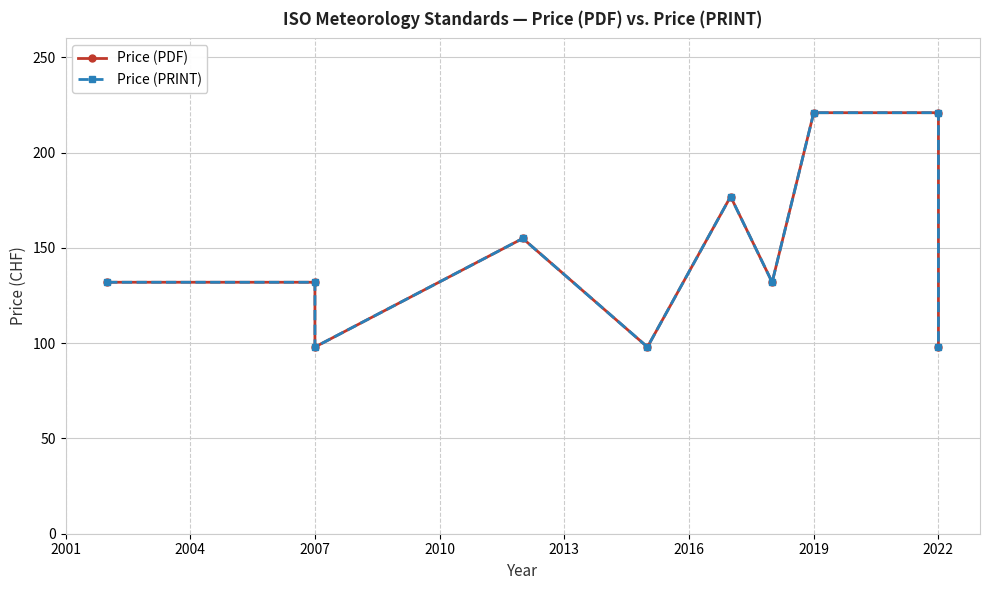

Is it true that Price (PDF) equals 141 at 2019?

False